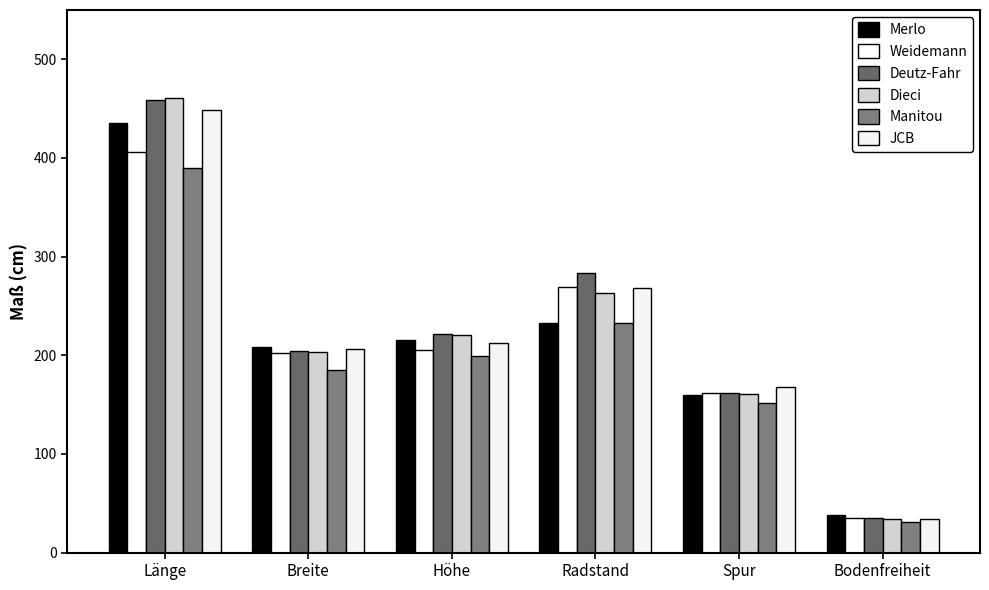

What is the minimum value shown in the chart?

31.0